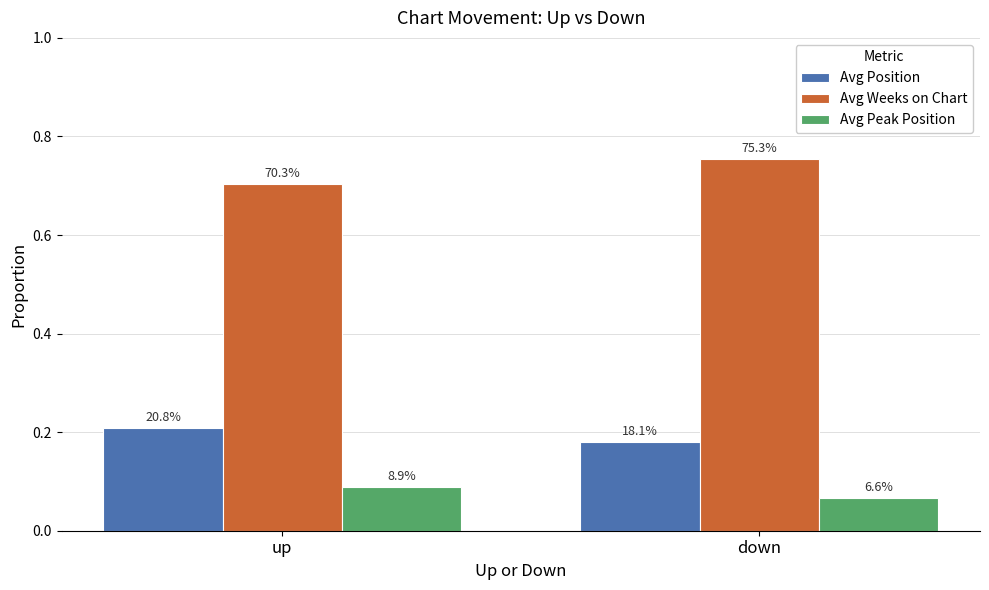

The value of Avg Peak Position at down is 0.1. True or false?

True